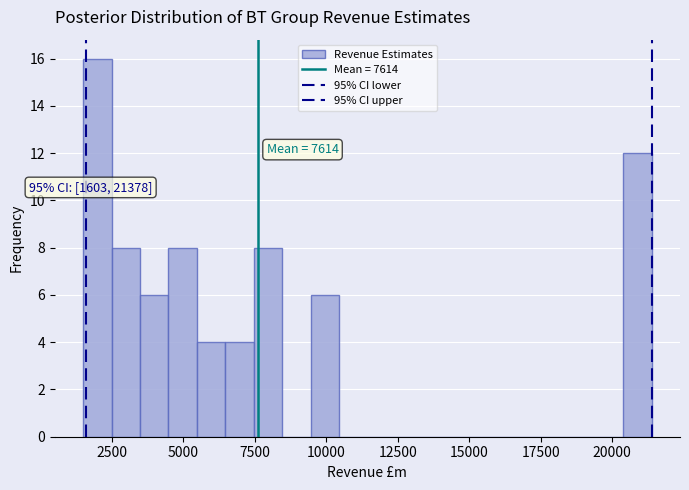

Around what value on the x-axis is the tallest bar? Give the approximate position of its centre, as read against the axis.

2000